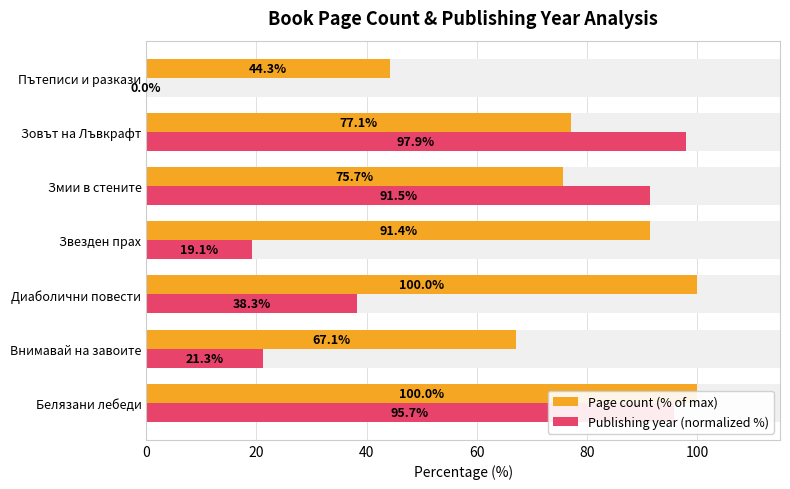

How many positive values does the Publishing year (normalized %) series have?

6